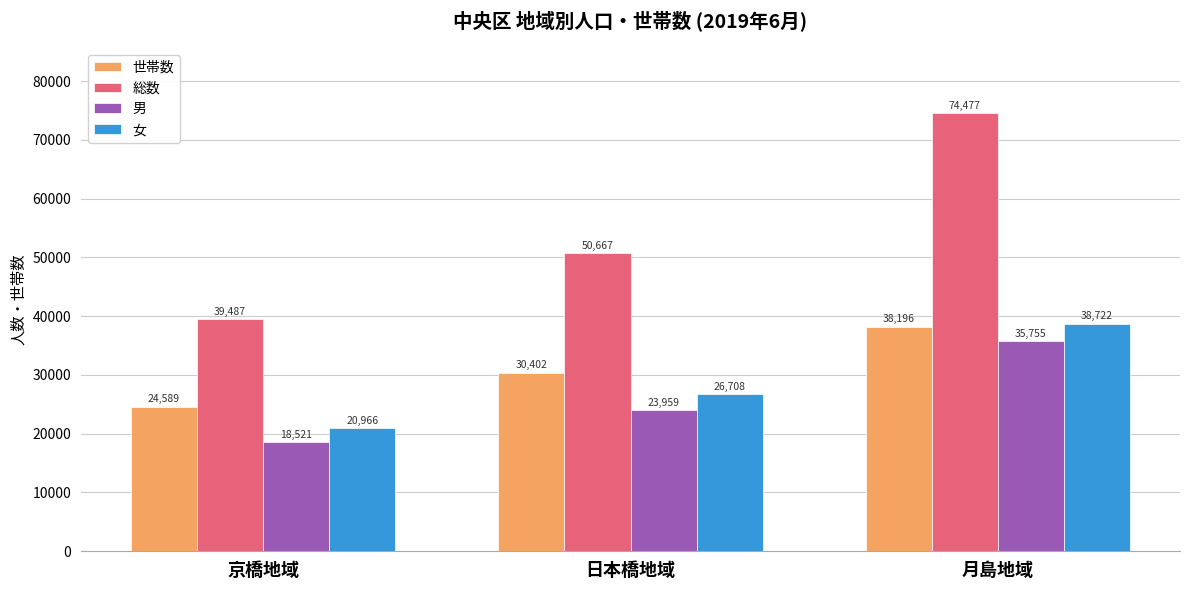

True or false: 男 has a value of 35755 at 月島地域.

True